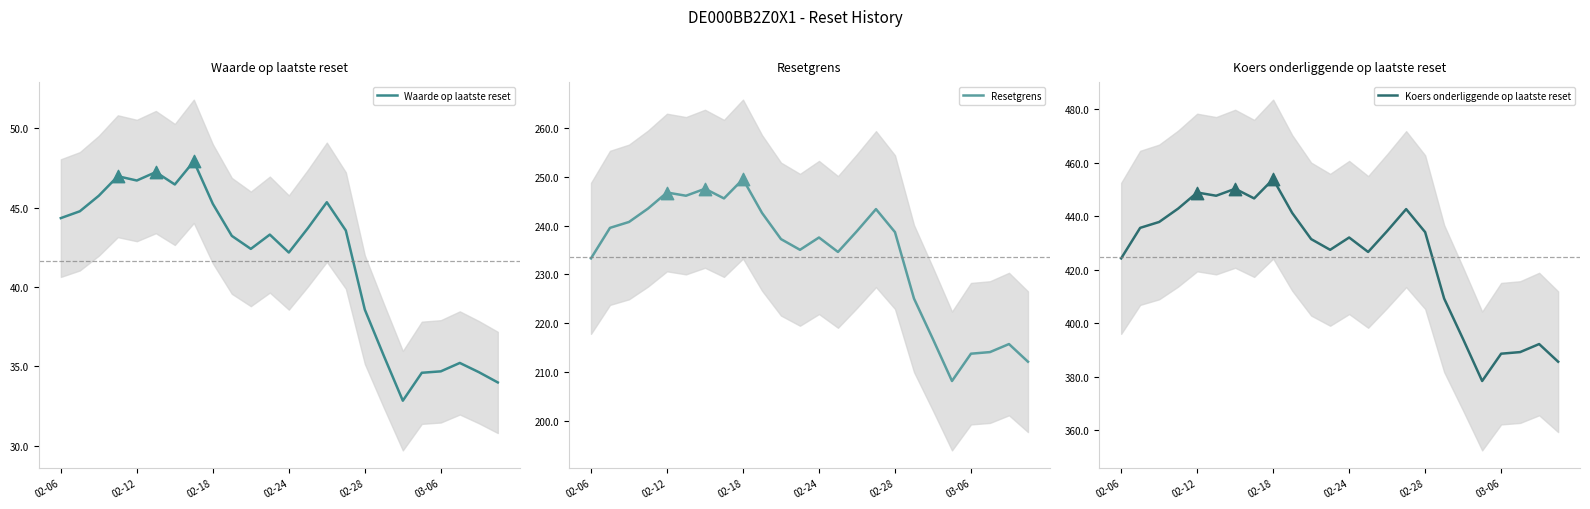

Which series has the largest total across all categories?

Koers onderliggende op laatste reset